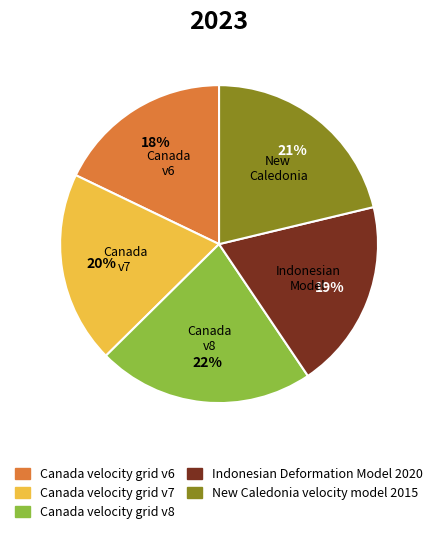

How many segments does this pie chart have?

5